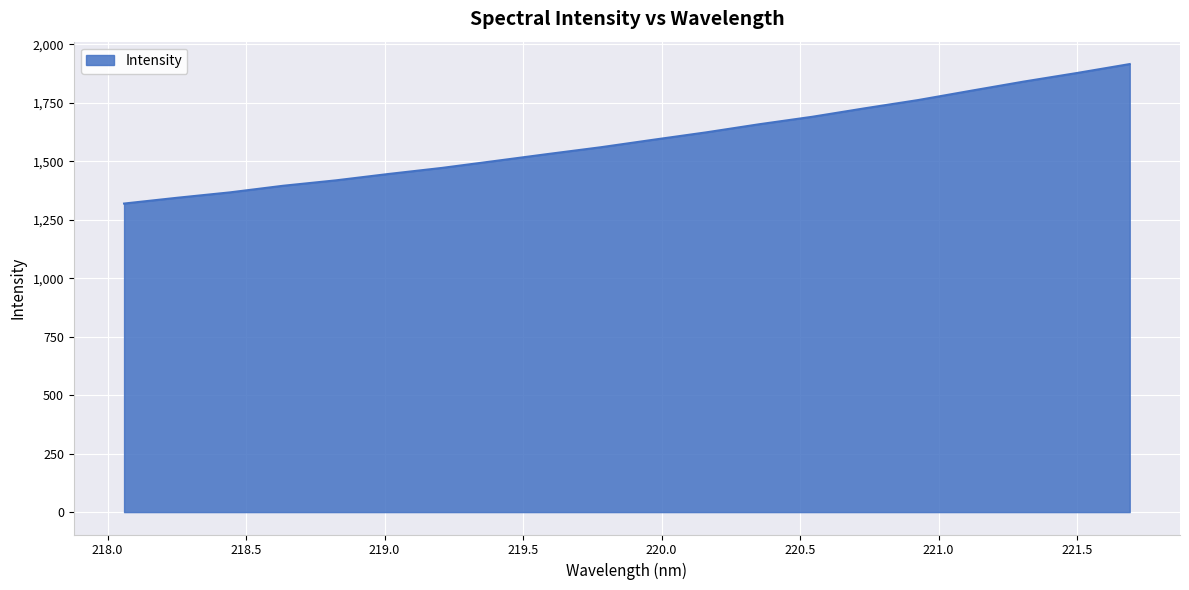

What is the smallest value displayed?

1319.4